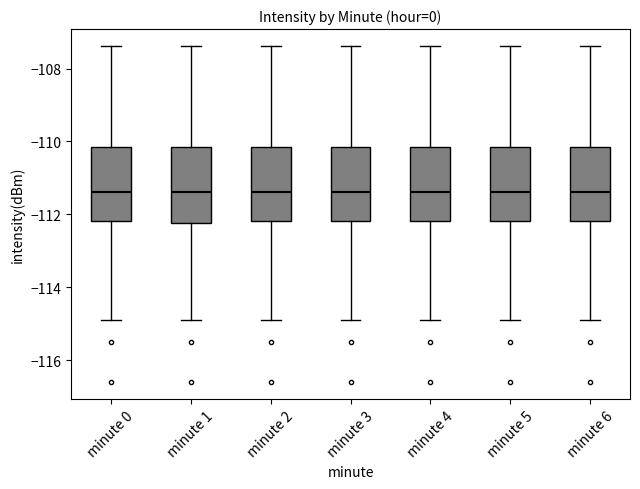

Reading left to right, read every box against the y-axis: the position of its median line, the range the box covers, and the ends of its whiskers. The values are not printed on the chart, so give them approximately, as read against the axis.

minute 0: median -111.4, box -112.2 to -110.2, whiskers -115.0 to -107.4
minute 1: median -111.4, box -112.2 to -110.2, whiskers -115.0 to -107.4
minute 2: median -111.4, box -112.2 to -110.2, whiskers -115.0 to -107.4
minute 3: median -111.4, box -112.2 to -110.2, whiskers -115.0 to -107.4
minute 4: median -111.4, box -112.2 to -110.2, whiskers -115.0 to -107.4
minute 5: median -111.4, box -112.2 to -110.2, whiskers -115.0 to -107.4
minute 6: median -111.4, box -112.2 to -110.2, whiskers -115.0 to -107.4